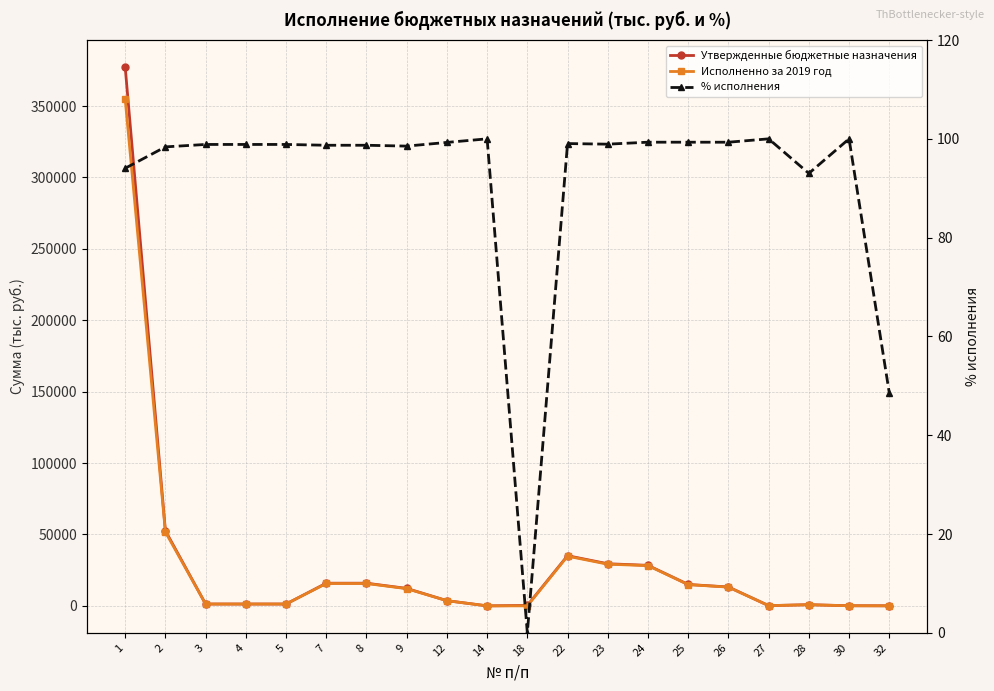

How many categories are shown in the chart?

20